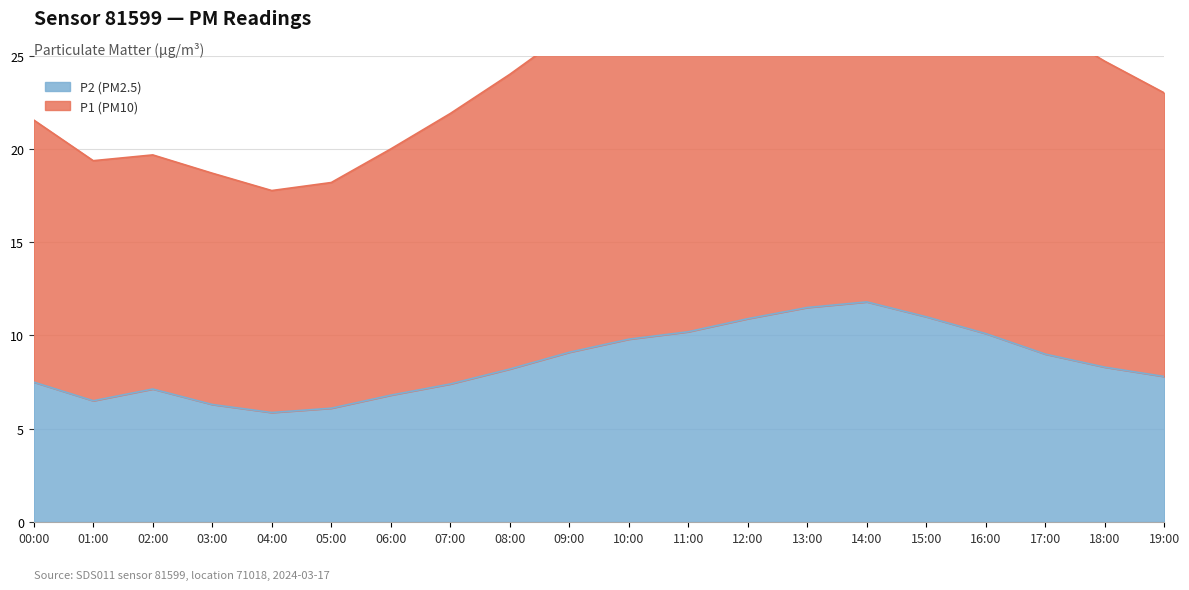

True or false: P1 and P2 intersect in this chart.

False